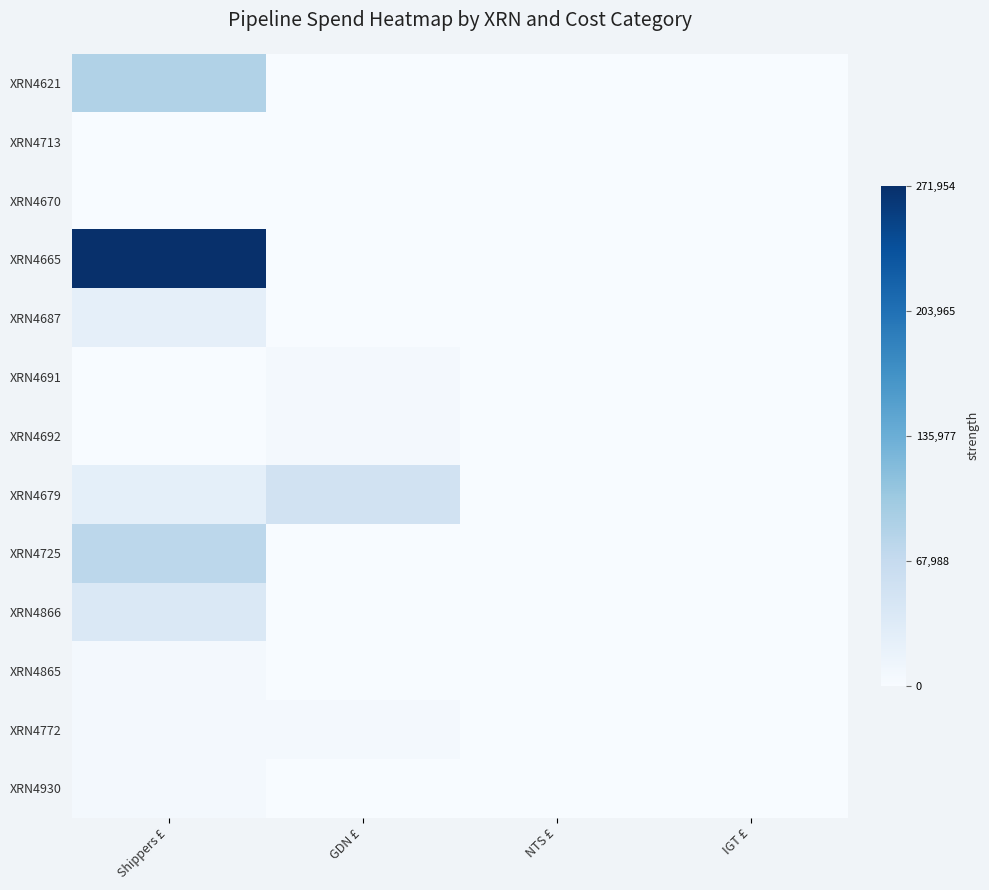

At which category does the chart reach its peak across all series?

Shippers £